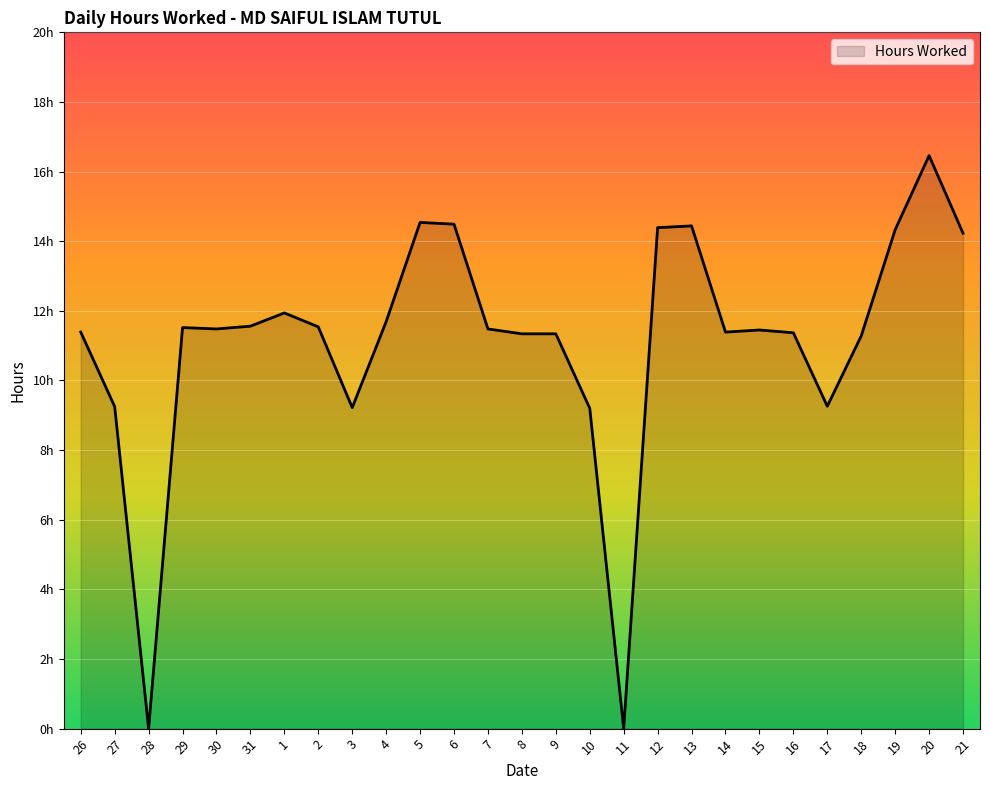

The chart shows a value of 8.4 at 19. True or false?

False